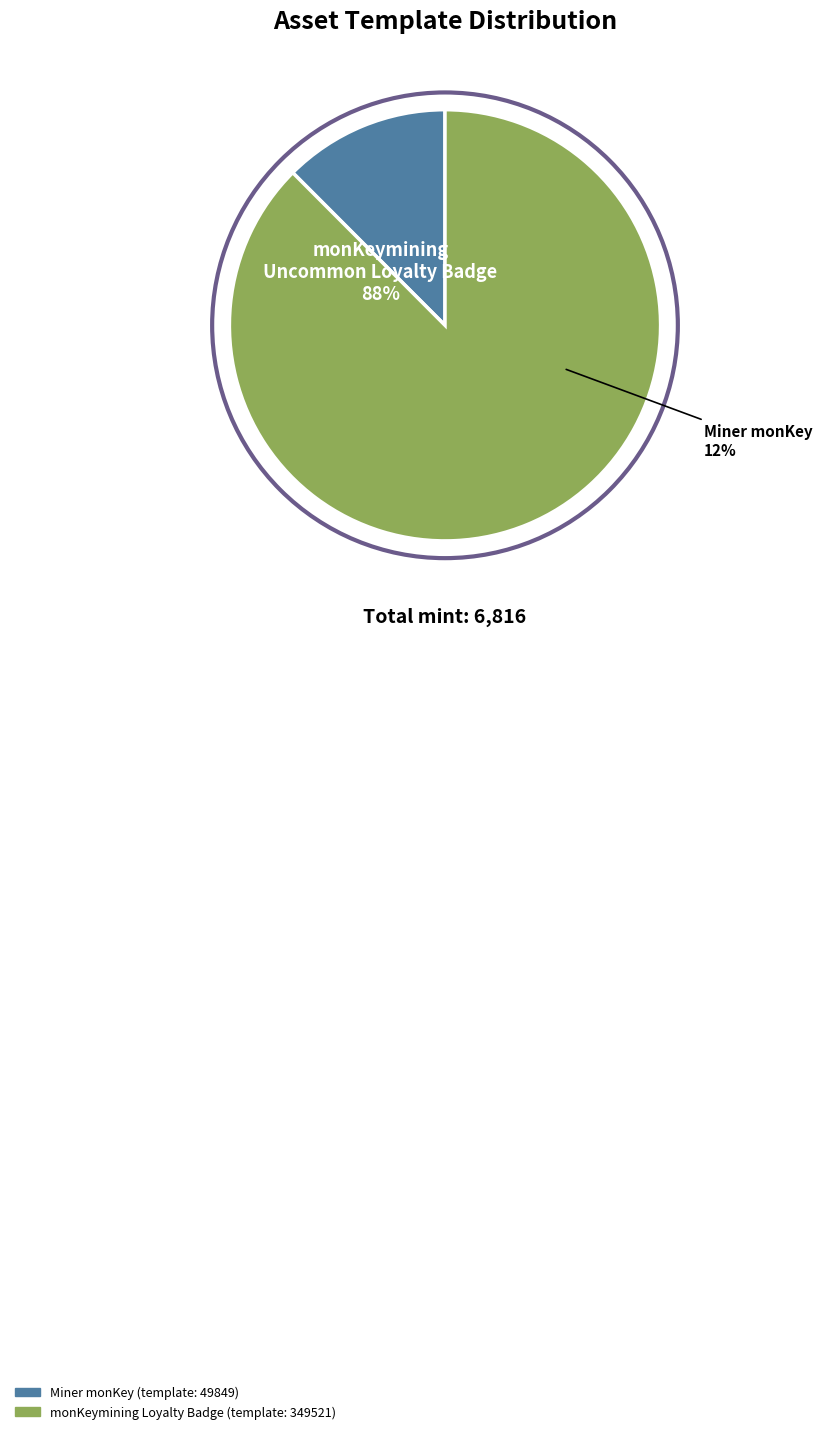

What percentage is the monKeymining Uncommon
Loyalty Badge slice, to the nearest percent?

88%